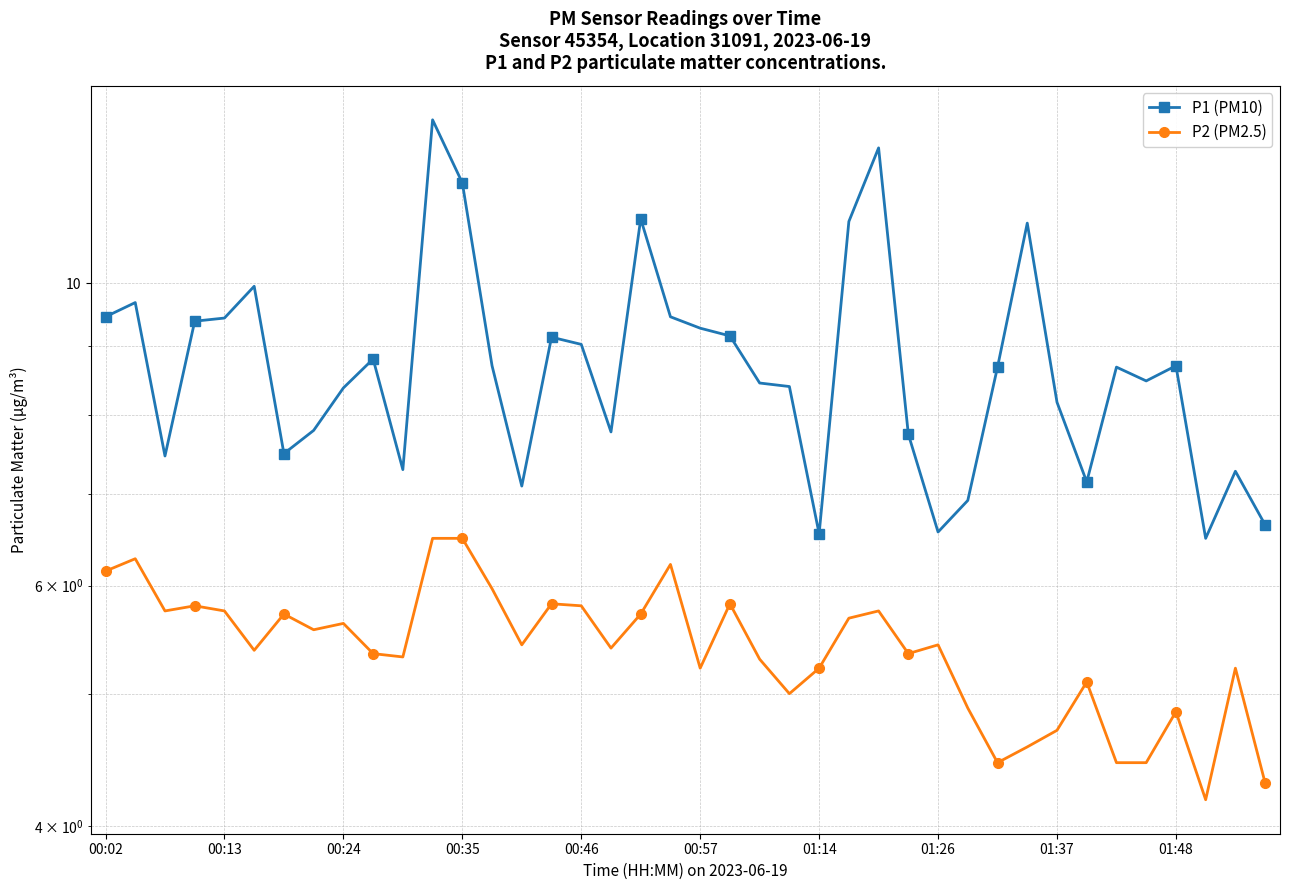

The P1 (PM10) series shows 6.7 at 39. True or false?

True